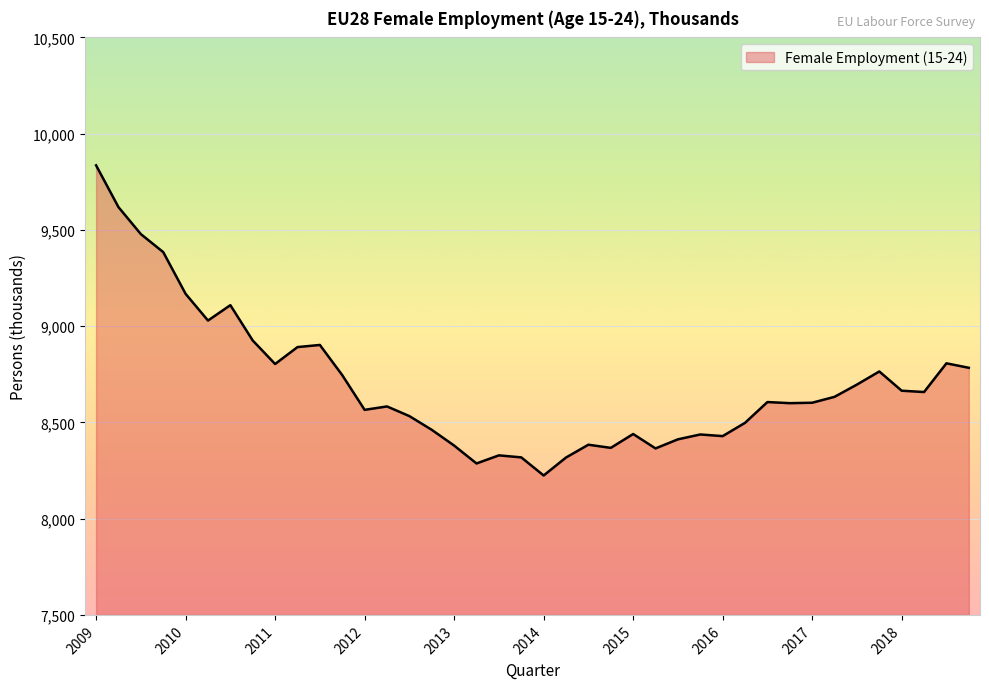

What is the greatest value displayed?

9835.3